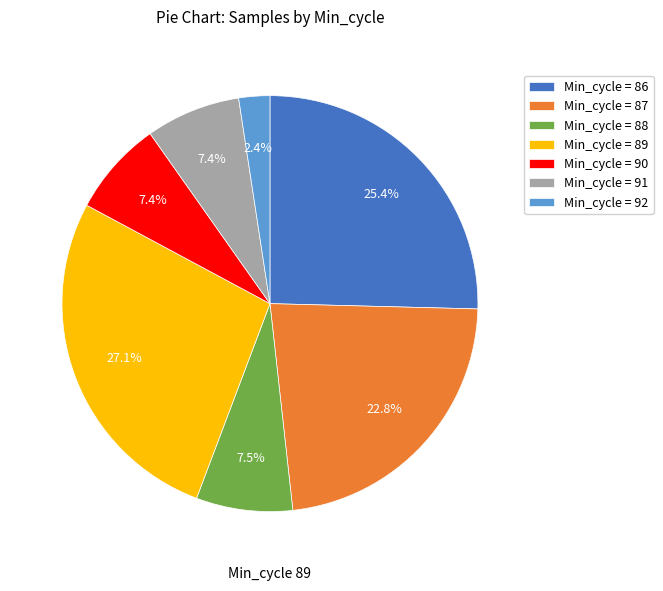

Combined, do Min_cycle = 92 and Min_cycle = 87 account for over 50%?

No